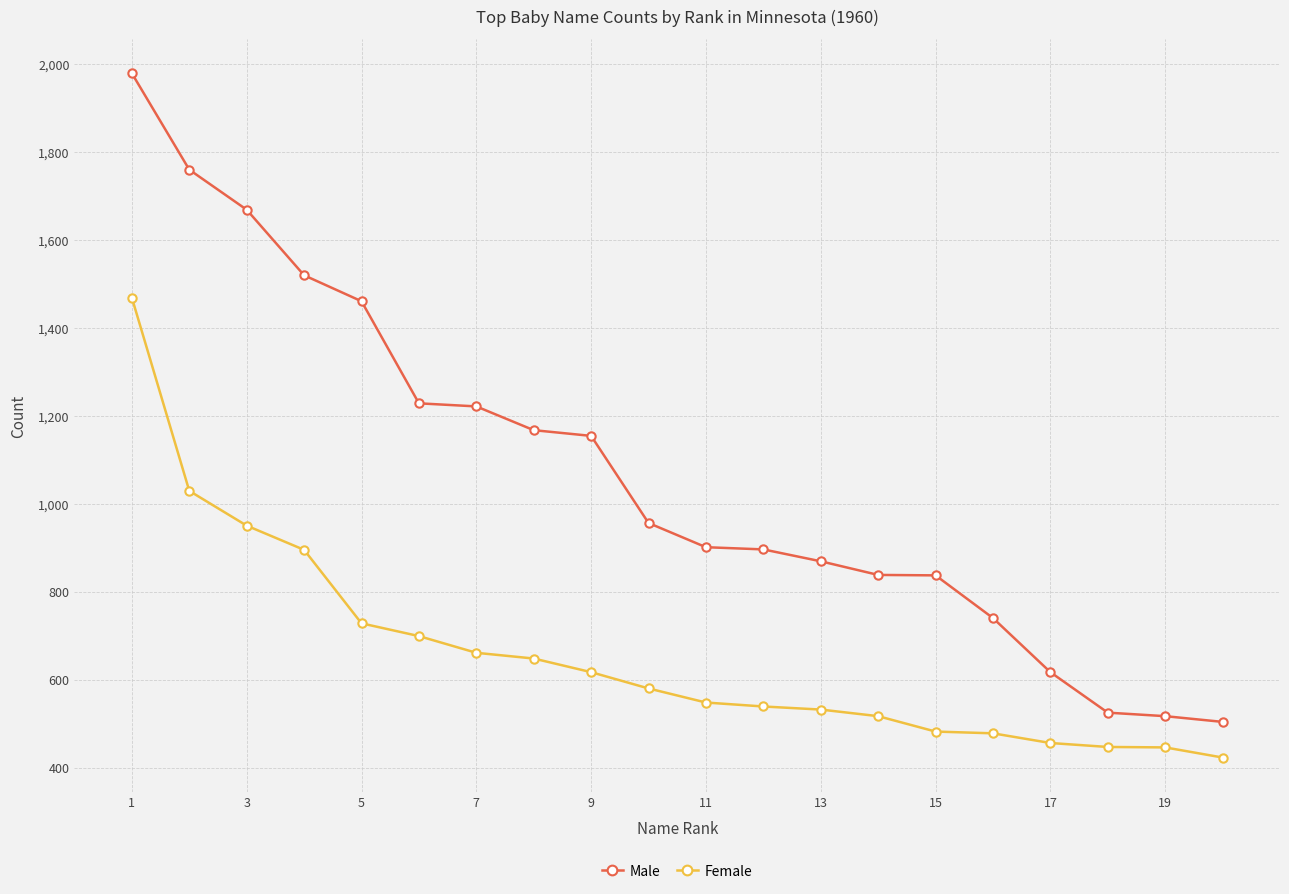

Which series has the largest total across all categories?

Male